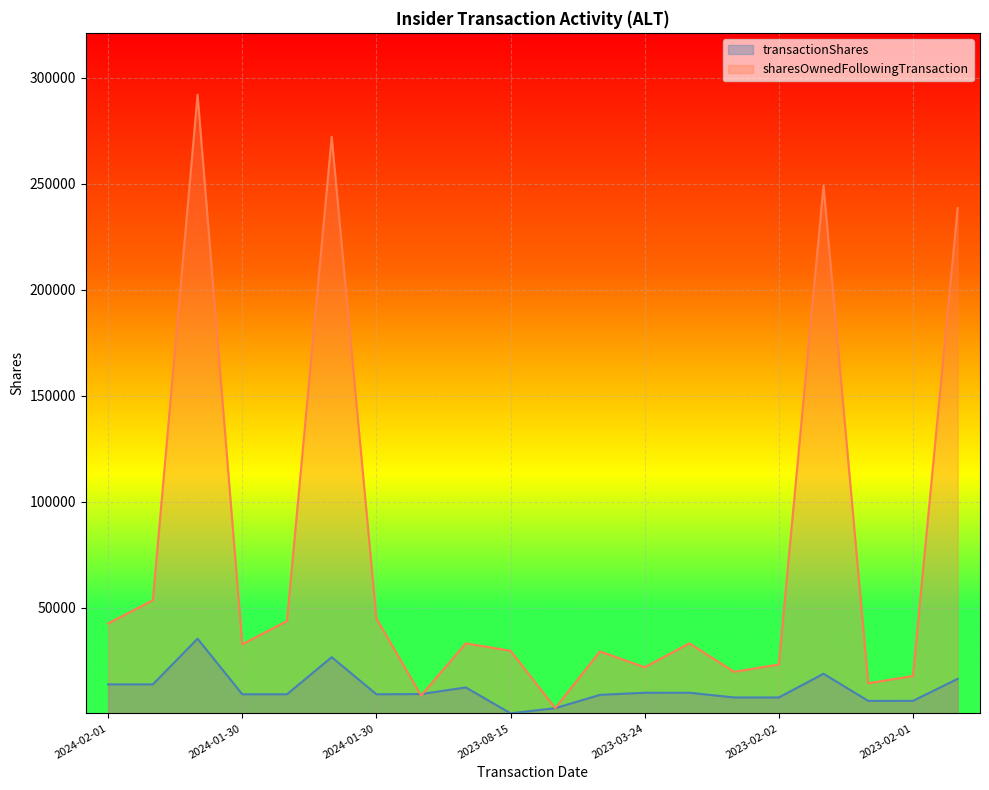

How many lines are shown in the chart?

2